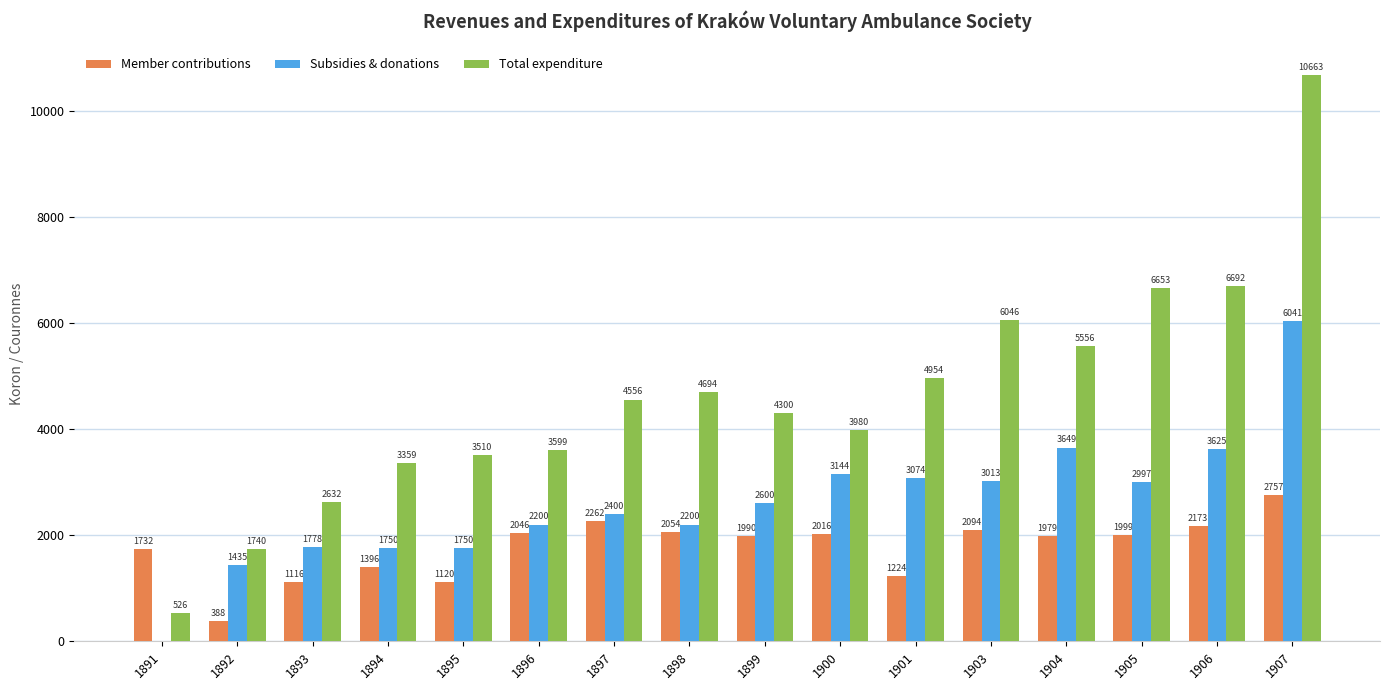

The value of Member contributions at 1906 is 1483.3. True or false?

False